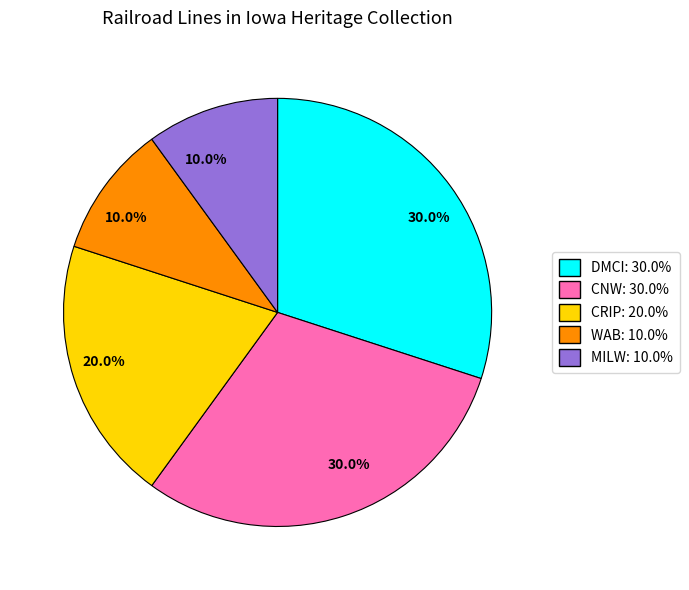

How many segments does this pie chart have?

5